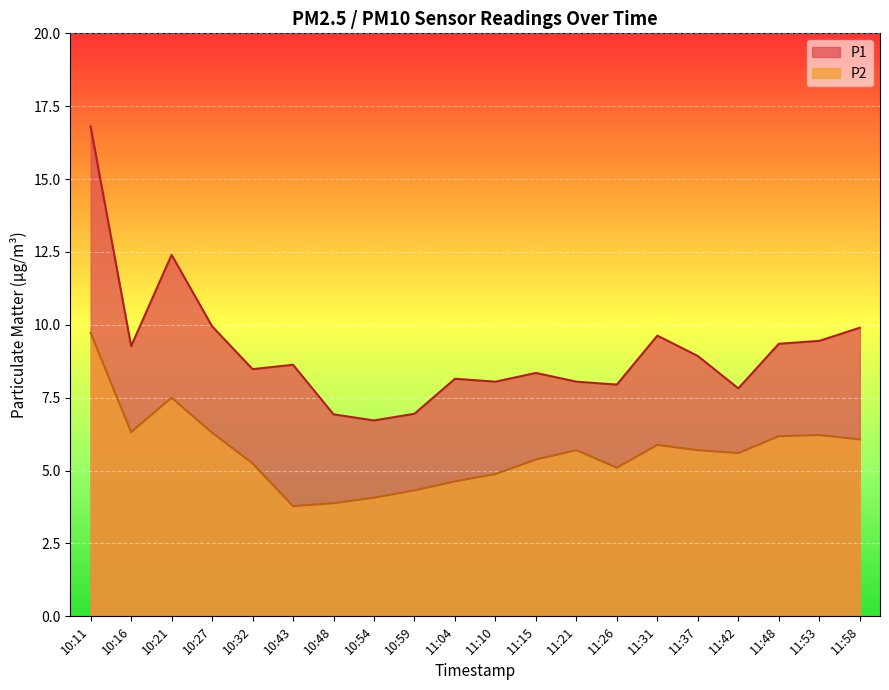

What is the difference between the highest and lowest values at 10:48?

3.0